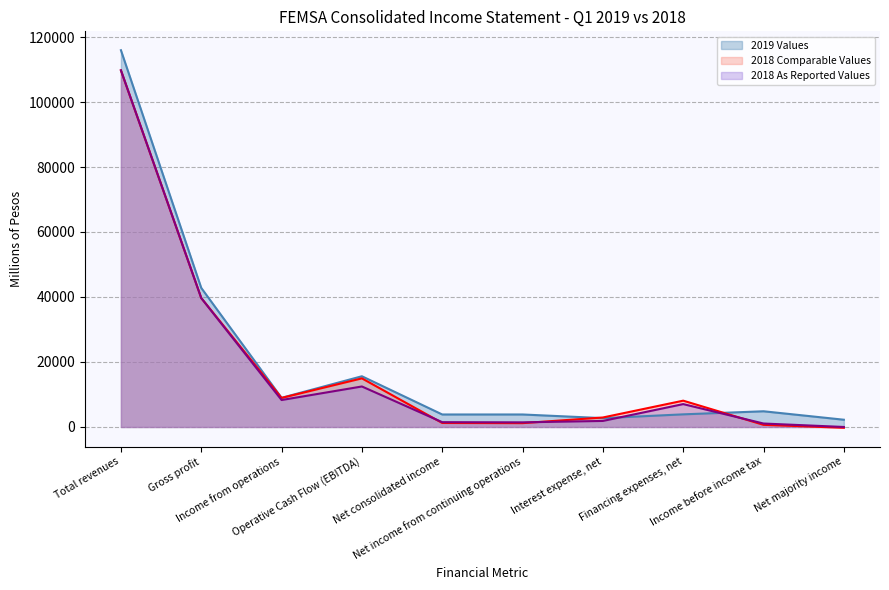

In 2018 As Reported Values, how many points are lower than both neighbors (excluding endpoints)?

2